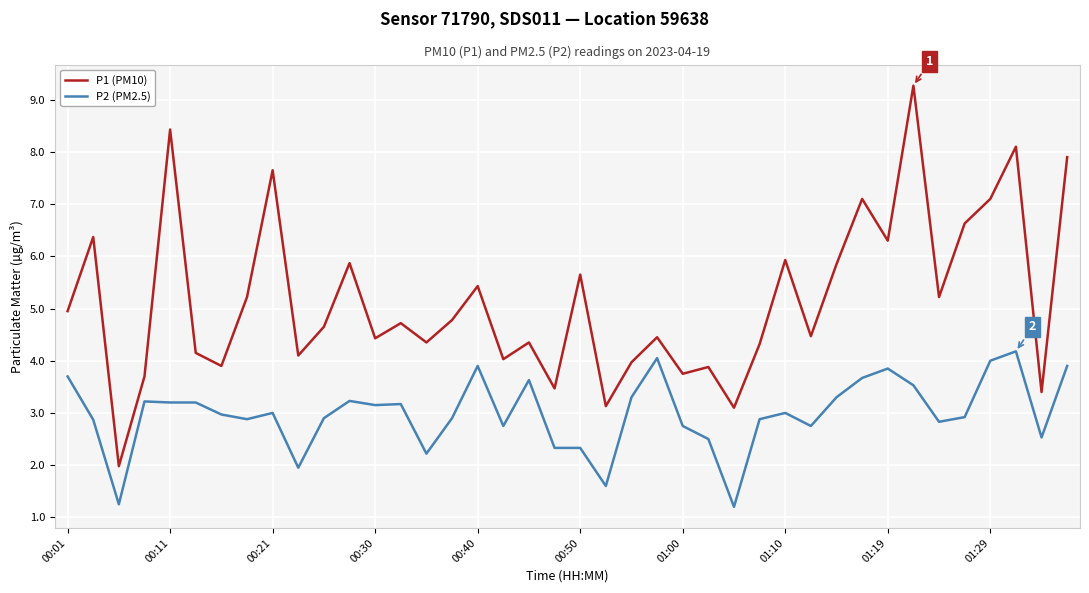

True or false: P2 (PM2.5) and P1 (PM10) cross at least once.

False